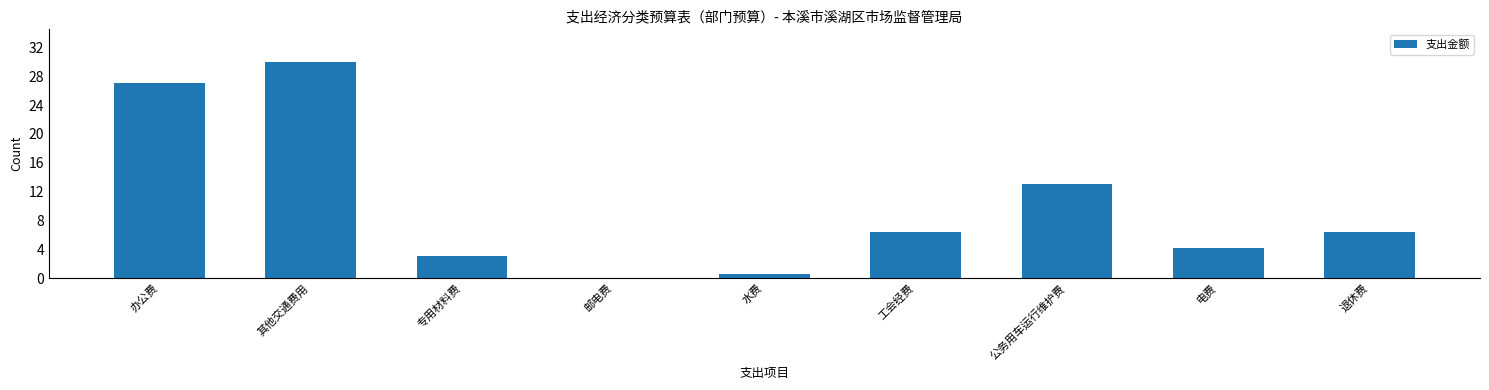

True or false: the data shows 10.8 at 工会经费.

False